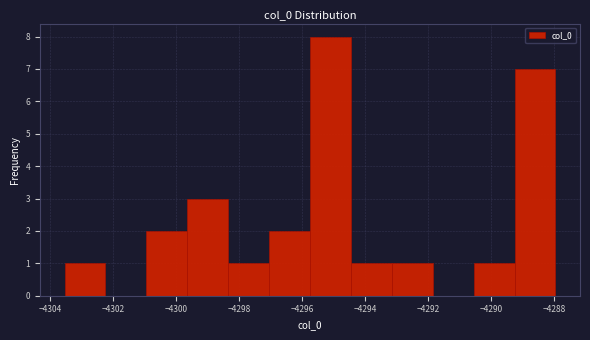

Reading left to right, list every bar in this chart as the range it spans on the x-axis followed by its height. Neither the bar edges nor the heights are printed on the chart, so give them approximately, as read against the axes.

-4303.6 to -4302.2: 1
-4302.2 to -4301.0: 0
-4301.0 to -4299.6: 2
-4299.6 to -4298.4: 3
-4298.4 to -4297.0: 1
-4297.0 to -4295.8: 2
-4295.8 to -4294.4: 8
-4294.4 to -4293.2: 1
-4293.2 to -4291.8: 1
-4291.8 to -4290.6: 0
-4290.6 to -4289.2: 1
-4289.2 to -4288.0: 7